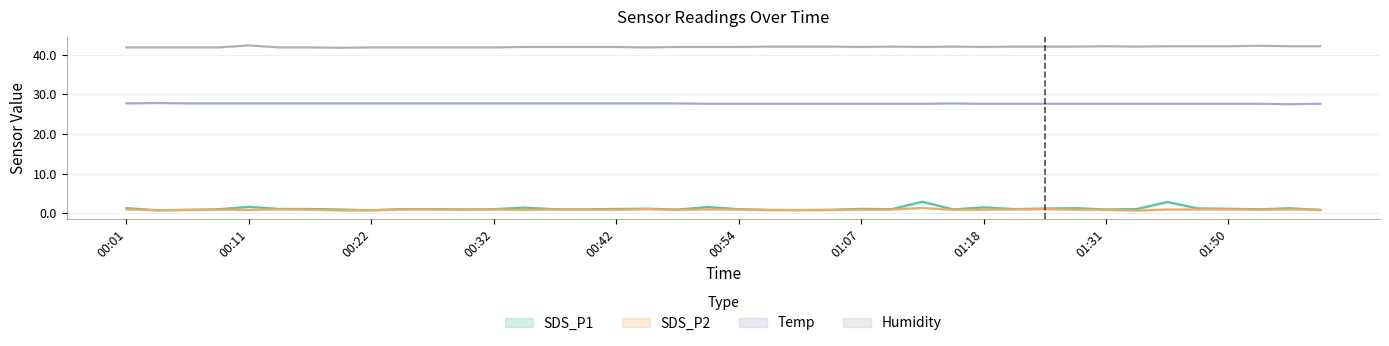

Reading right to left, what are all the values shown in this chart?

SDS_P1: 0.9	1.3	1.1	1.2	1.3	2.9	1.1	1.0	1.3	1.2	1.1	1.5	1.0	3.0	1.1	1.1	0.9	0.8	0.9	1.1	1.6	1.0	1.2	1.1	1.1	1.1	1.4	1.1	1.0	1.1	1.1	0.8	1.0	1.1	1.1	1.6	1.1	0.9	0.8	1.3
SDS_P2: 0.9	1.0	0.9	1.0	1.0	1.0	0.7	0.9	0.9	1.1	1.0	0.9	0.9	1.4	1.0	0.9	0.9	0.8	0.9	1.0	1.0	0.9	1.1	0.9	0.9	1.0	0.8	1.0	0.9	1.0	1.0	0.8	0.8	0.9	1.0	0.8	0.9	0.9	0.8	1.0
Temp: 27.6	27.5	27.6	27.6	27.6	27.6	27.6	27.6	27.6	27.6	27.6	27.6	27.7	27.6	27.6	27.6	27.6	27.6	27.6	27.6	27.6	27.7	27.7	27.7	27.7	27.7	27.7	27.7	27.7	27.7	27.7	27.7	27.7	27.7	27.7	27.7	27.7	27.7	27.8	27.7
Humidity: 42.1	42.1	42.2	42.1	42.1	42.1	42.0	42.1	42.0	42.0	42.0	41.9	42.0	41.9	42.0	41.9	42.0	42.0	42.0	41.9	41.9	41.9	41.8	41.9	41.9	41.9	41.9	41.8	41.8	41.8	41.8	41.8	41.7	41.8	41.8	42.3	41.8	41.8	41.8	41.8